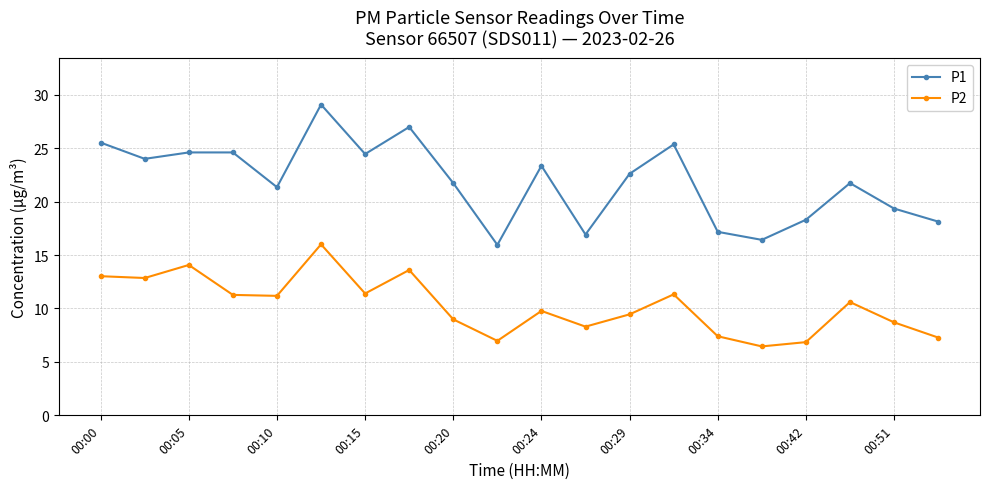

True or false: P1 has more than 1 points higher than both neighbors.

True